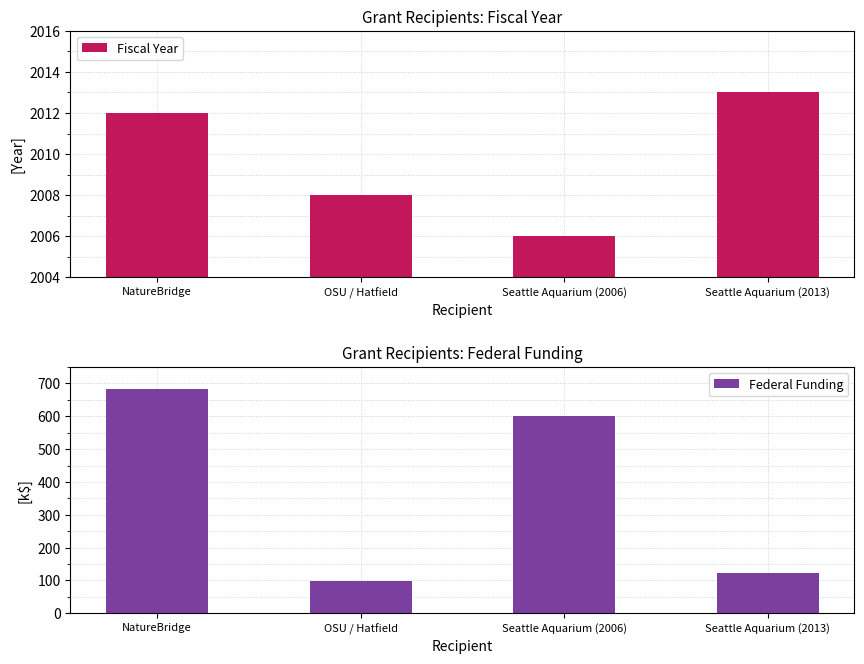

Reading left to right, transcribe all the data shown in this chart.

Fiscal Year: NatureBridge=2012.0	OSU / Hatfield=2008.0	Seattle Aquarium (2006)=2006.0	Seattle Aquarium (2013)=2013.0
Federal Funding: NatureBridge=682.7	OSU / Hatfield=99.8	Seattle Aquarium (2006)=599.7	Seattle Aquarium (2013)=121.8